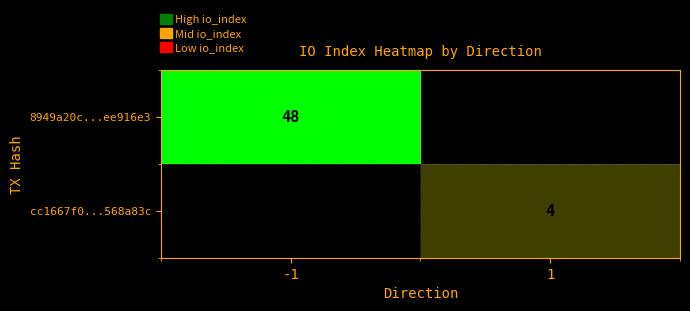

True or false: cc1667f0...568a83c has a value of 6 at 1.

False